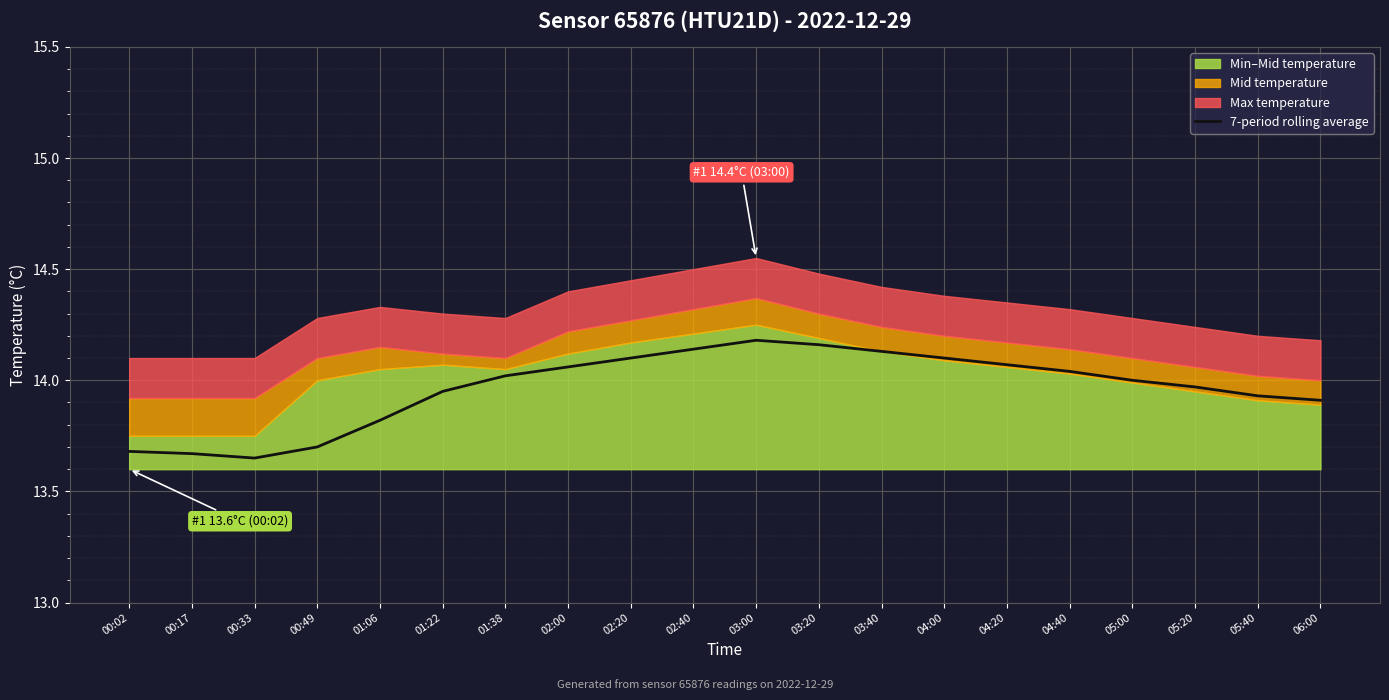

Between 03:20 and 05:00, which is larger?

03:20